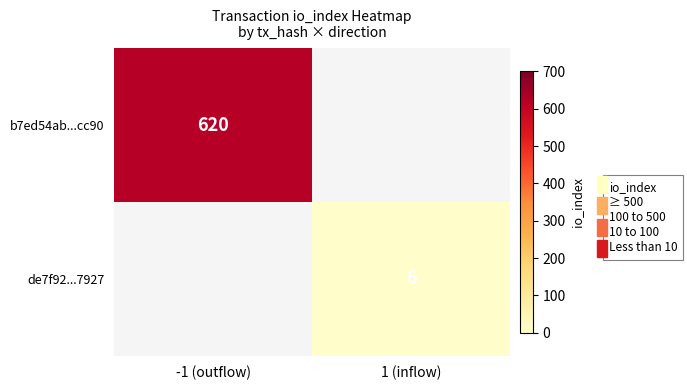

How many data points does each series have?

2